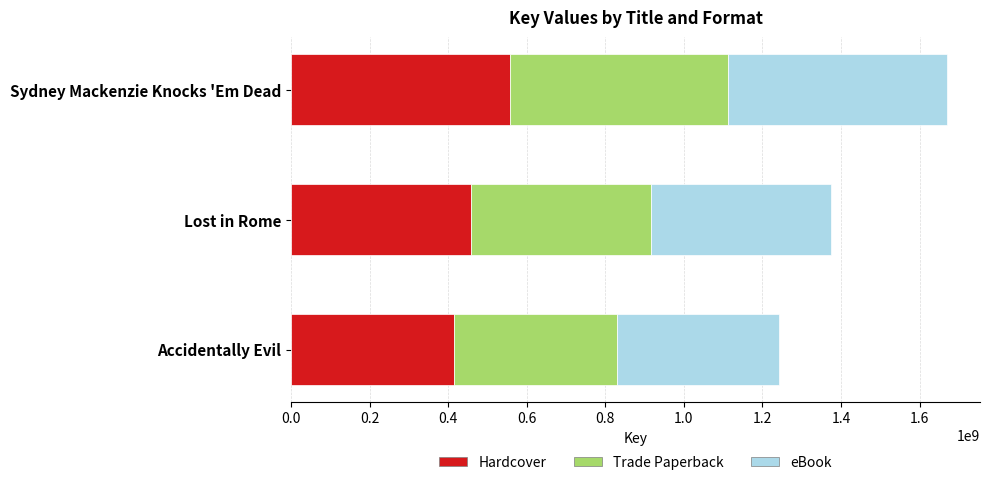

Rank the categories by Hardcover value from highest to lowest.

Sydney Mackenzie Knocks 'Em Dead, Lost in Rome, Accidentally Evil